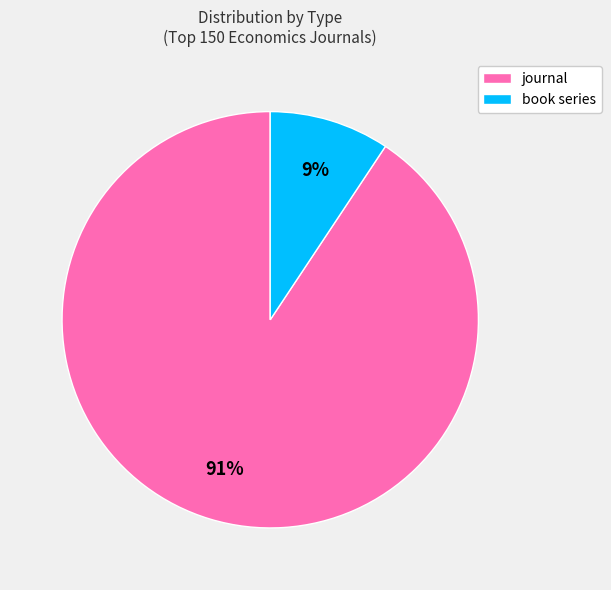

To the nearest percent, what is the combined percentage of journal and book series?

100%